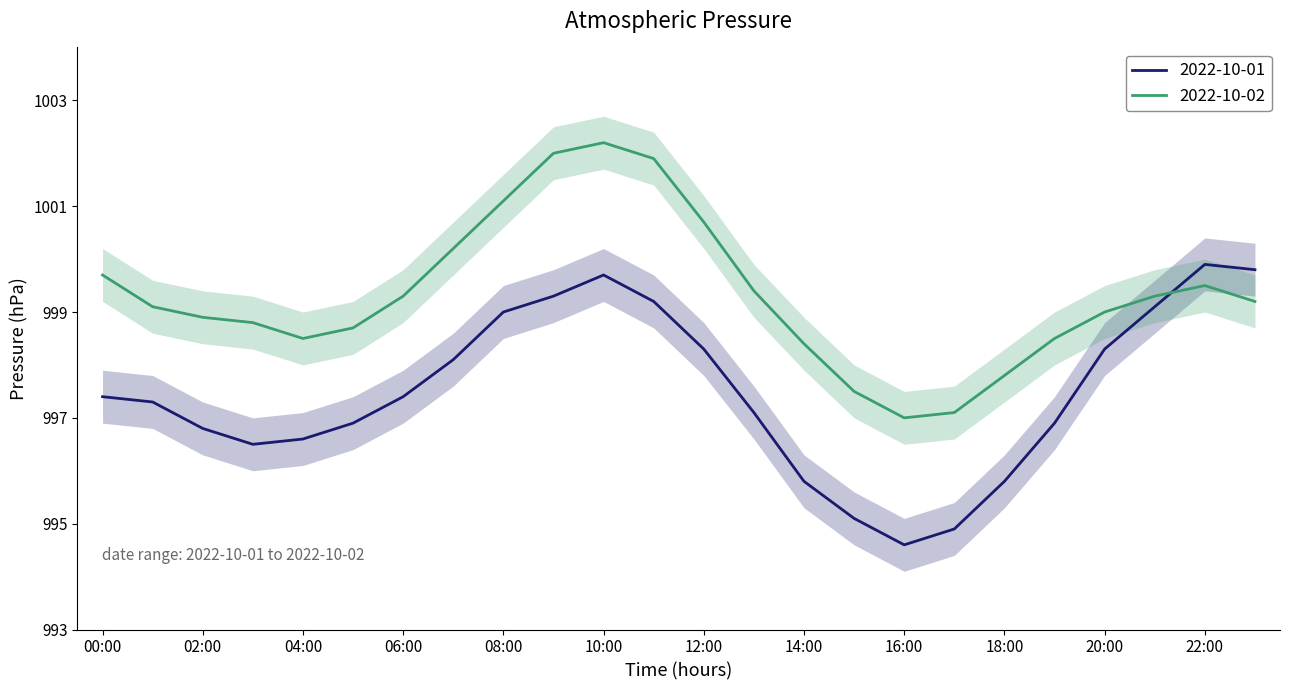

Rank the series by their average value, from lowest to highest.

2022-10-01, 2022-10-02